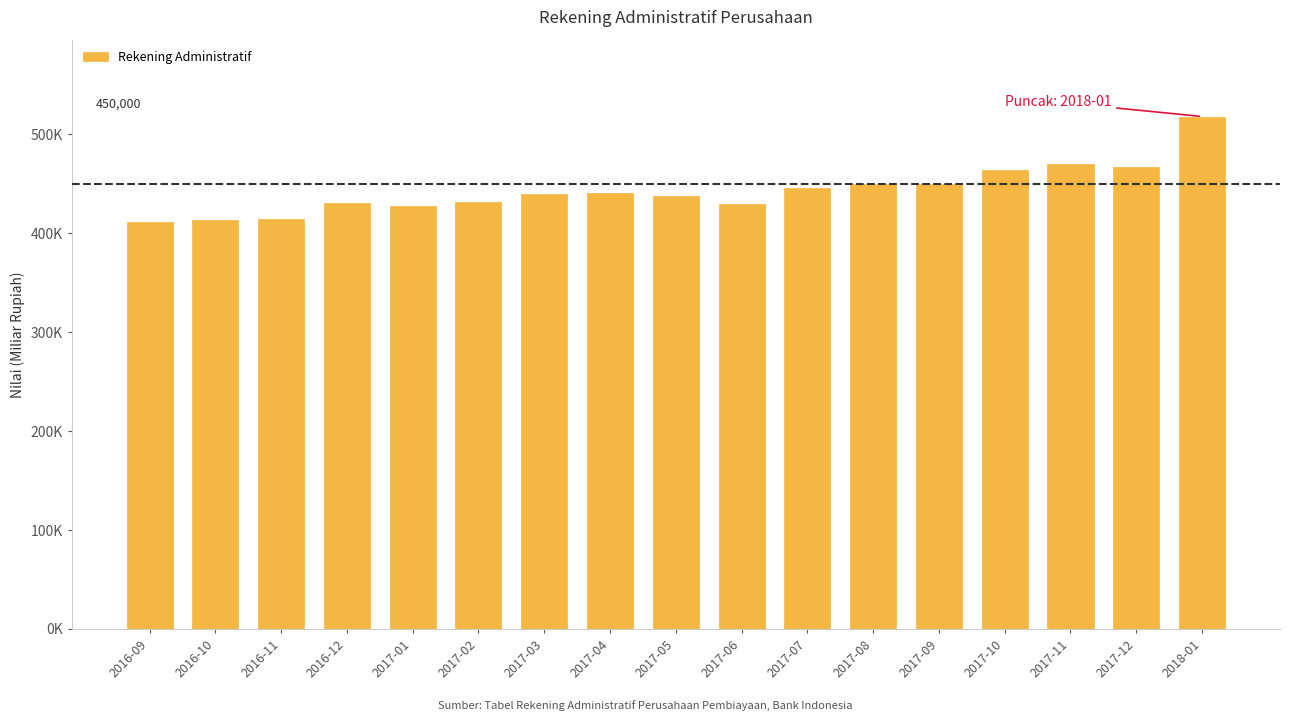

Does the chart contain any negative values?

No